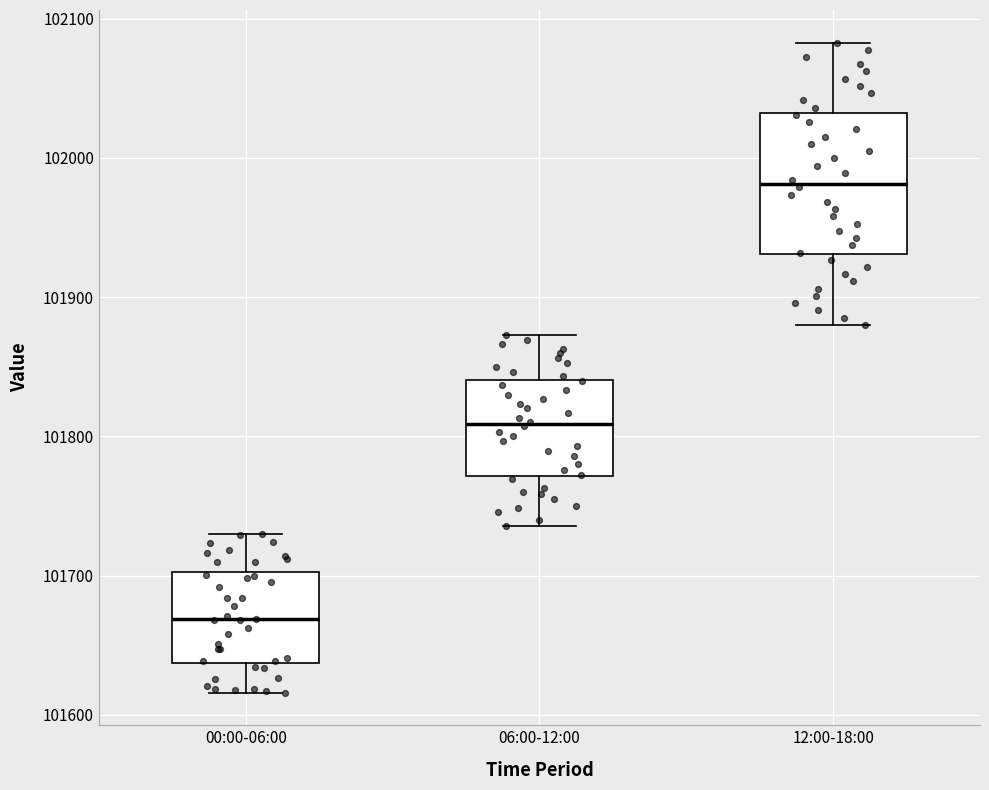

Reading left to right, transcribe this box plot: for each box, give where its median line is, the range the box spans, and where its two whiskers end, as read against the y-axis. The values are not printed on the chart, so give them approximately, as read against the axis.

00:00-06:00: median 101670, box 101640 to 101700, whiskers 101620 to 101730
06:00-12:00: median 101810, box 101770 to 101840, whiskers 101740 to 101870
12:00-18:00: median 101980, box 101930 to 102030, whiskers 101880 to 102080